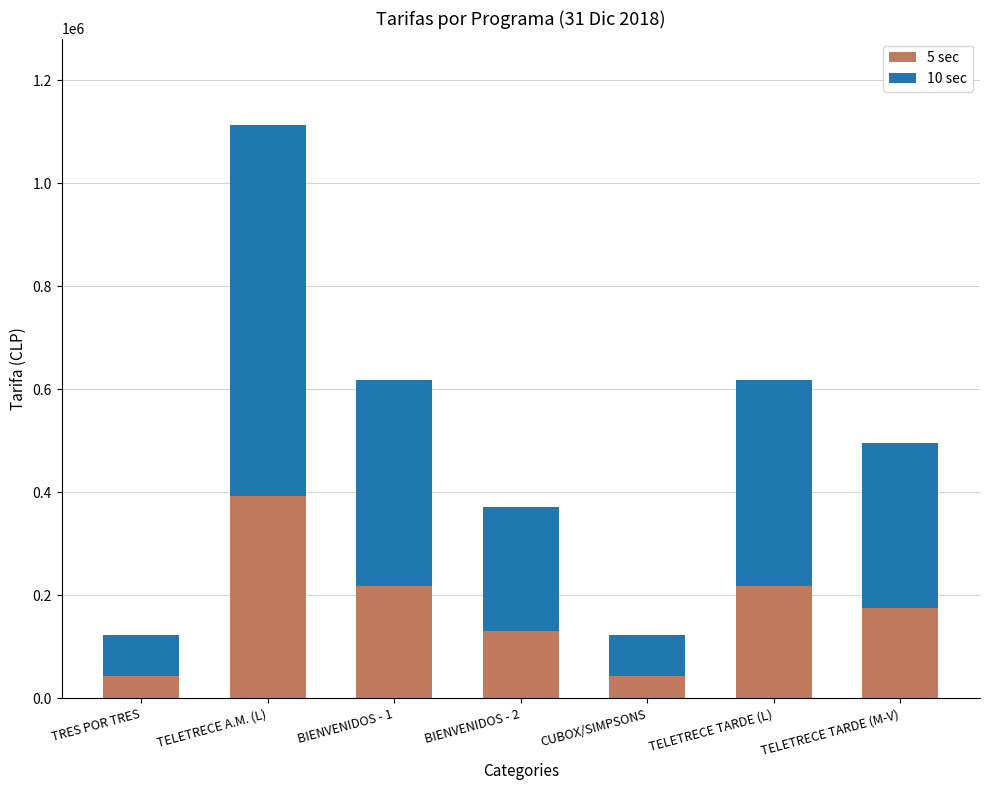

What is the total value across all series at TELETRECE TARDE (M-V)?

495000